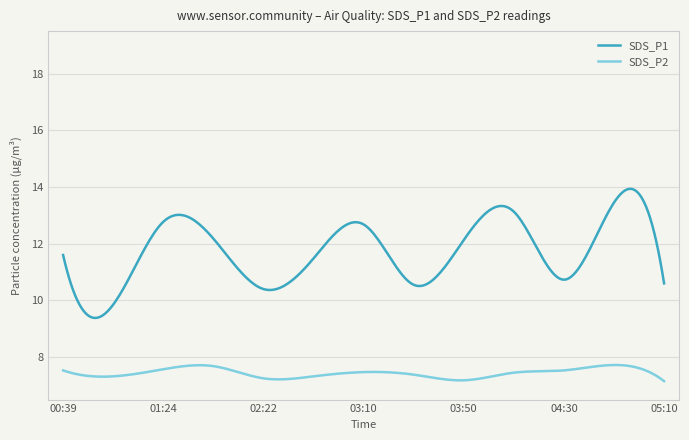

Rank the series by their average value, from lowest to highest.

SDS_P2, SDS_P1